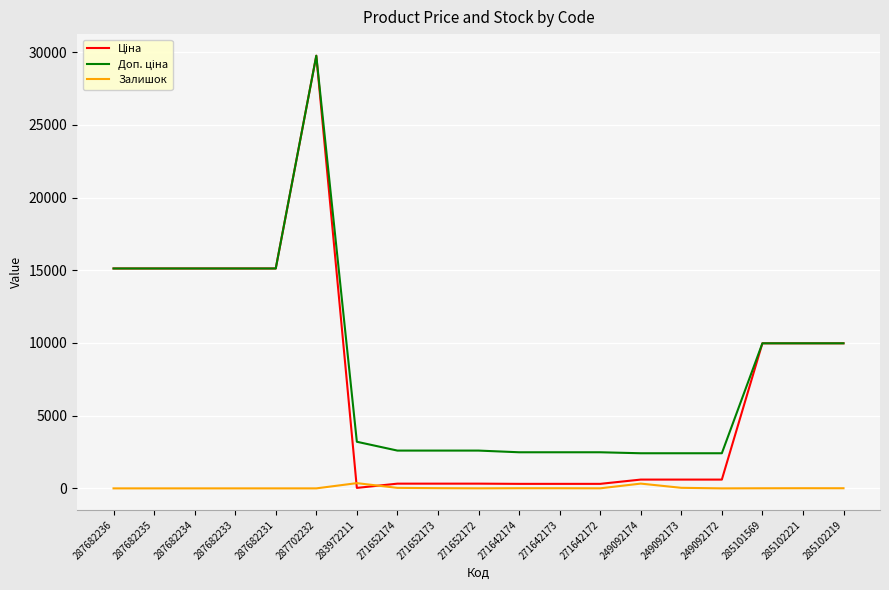

At which category is the sum across all series the highest?

287702232